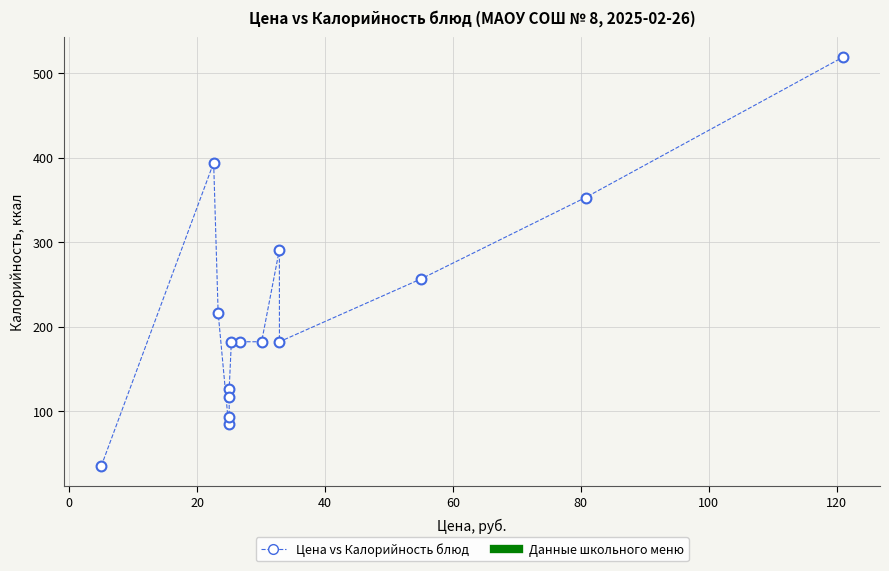

What is the range of X values (max minus min)?

116.0